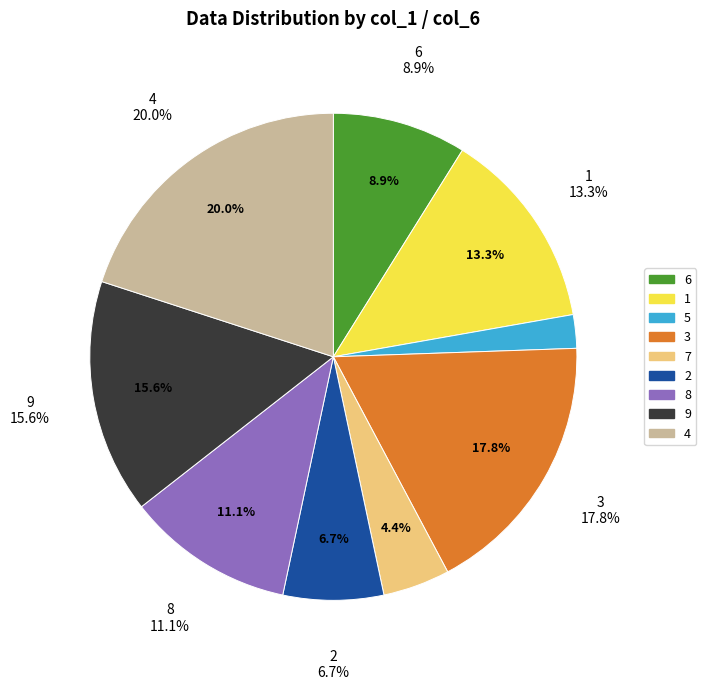

Count the number of slices in the pie.

9